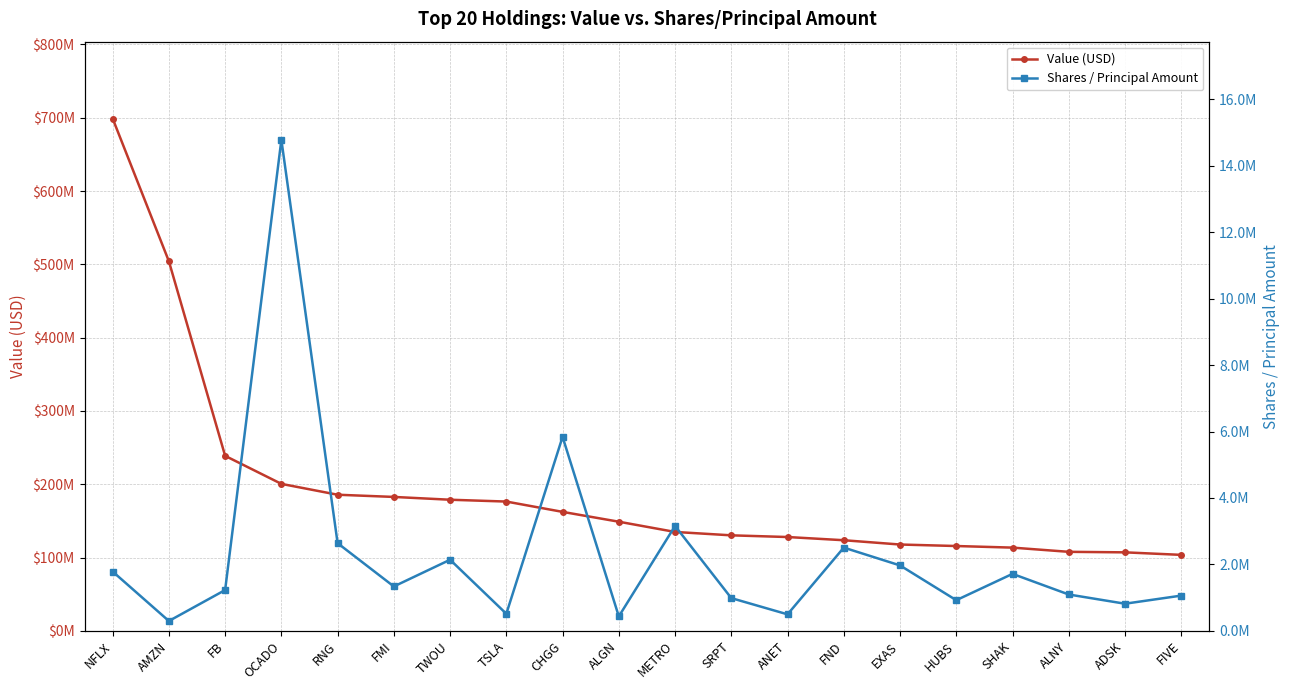

Reading left to right, transcribe all the data shown in this chart.

Value (USD): NFLX=698975000	AMZN=504223000	FB=238765000	OCADO=200524000	RNG=185712000	FMI=182713000	TWOU=178889000	TSLA=176401000	CHGG=162327000	ALGN=148907000	METRO=134934000	SRPT=130313000	ANET=128013000	FND=123643000	EXAS=117786000	HUBS=115736000	SHAK=113558000	ALNY=107819000	ADSK=107109000	FIVE=103667000
Shares / Principal Amount: NFLX=1785695	AMZN=296637	FB=1228719	OCADO=14781795	RNG=2639824	FMI=1336595	TWOU=2140839	TSLA=514365	CHGG=5841208	ALGN=435223	METRO=3158315	SRPT=985874	ANET=497159	FND=2506445	EXAS=1969989	HUBS=922934	SHAK=1715896	ALNY=1094716	ADSK=817063	FIVE=1060970